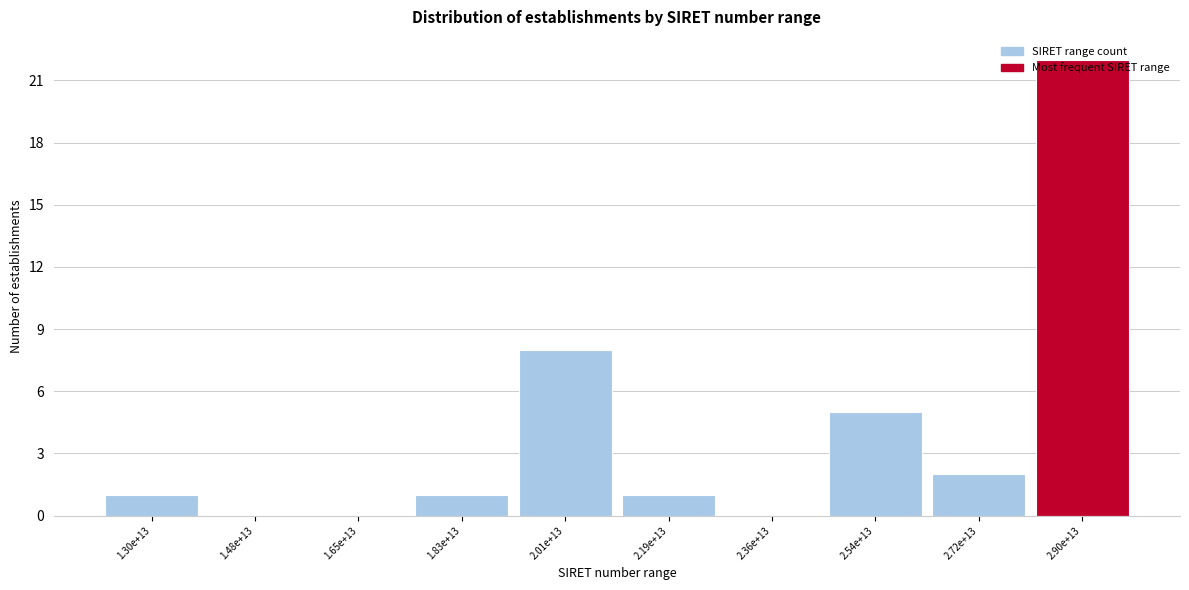

Between 2.54e+13 and 2.36e+13, which is larger?

2.54e+13